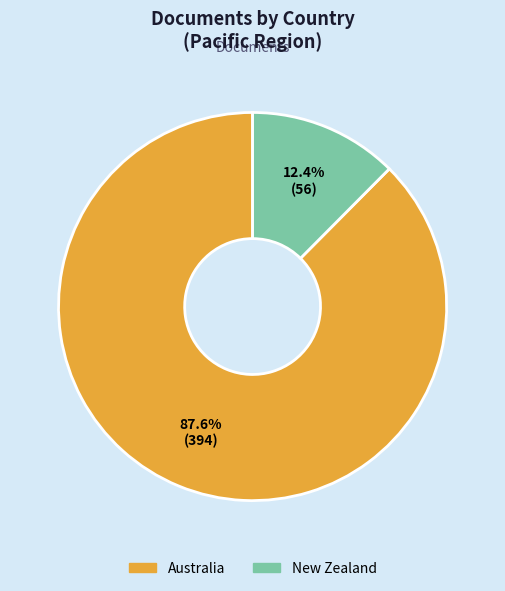

How many segments does this pie chart have?

2